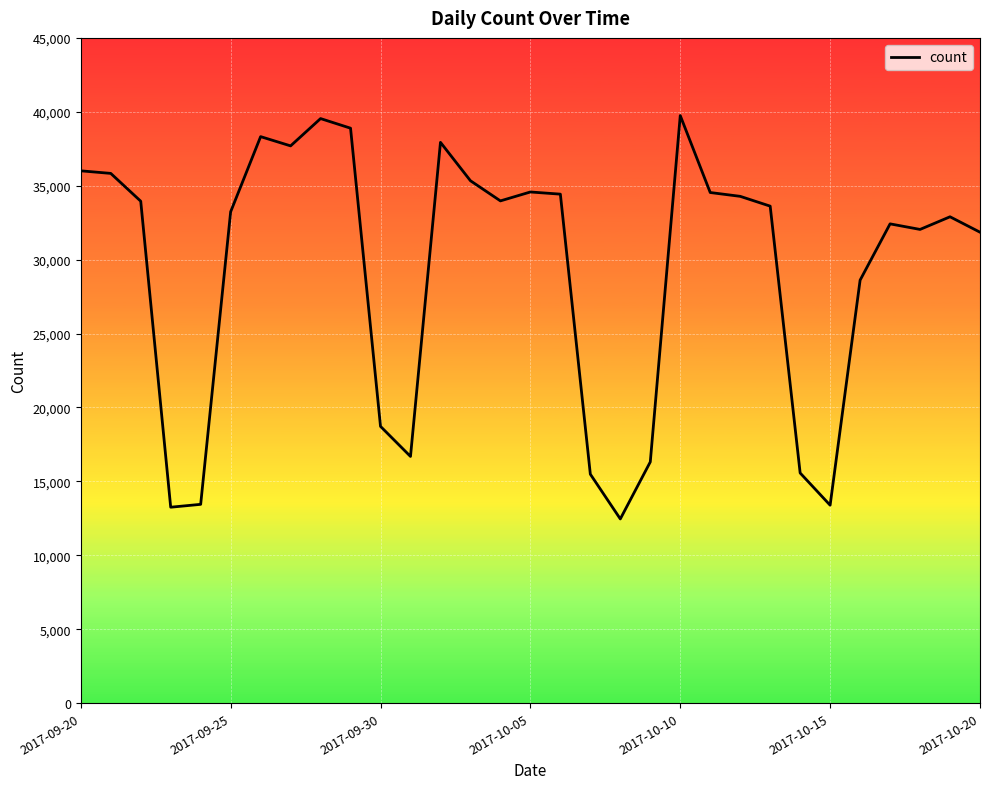

What is the maximum value shown in the chart?

39745